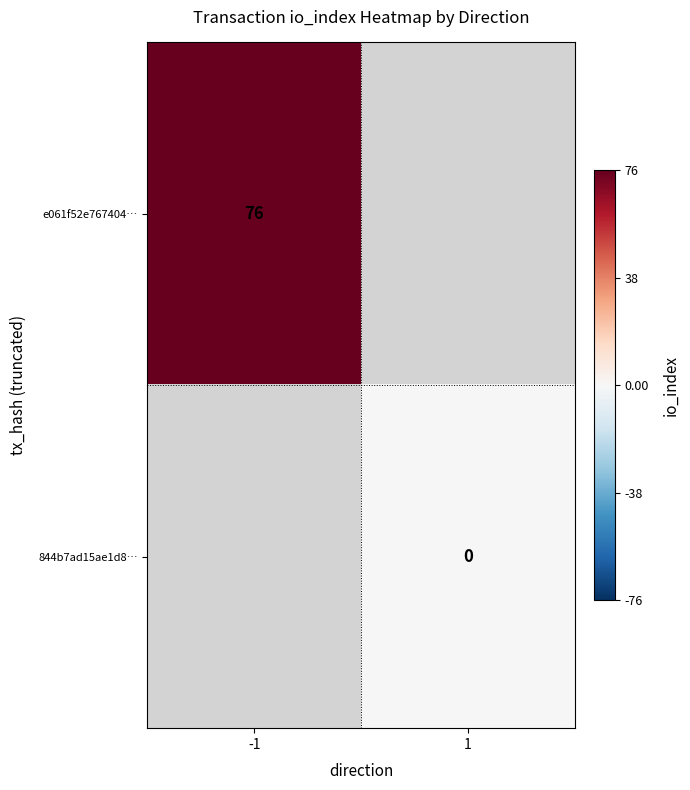

The e061f52e767404… series shows 76 at -1. True or false?

True